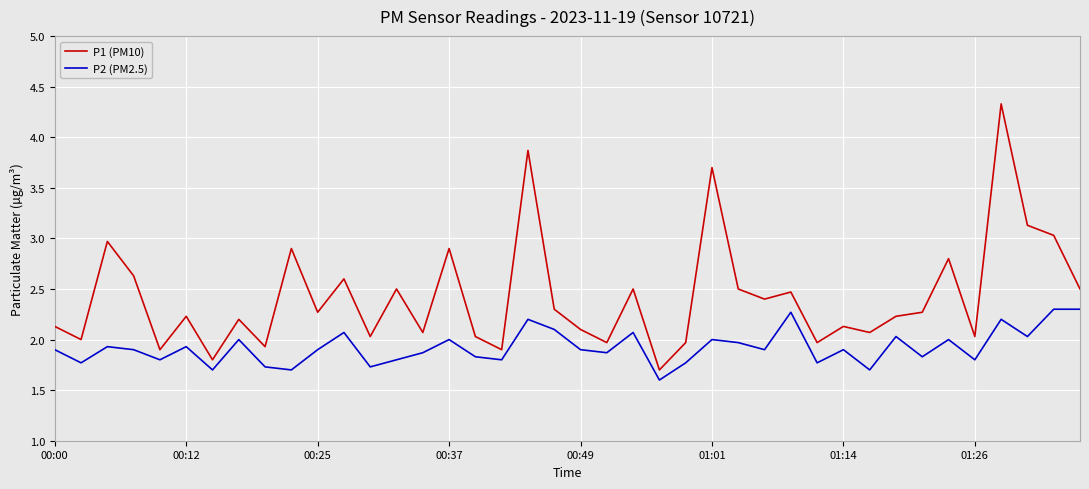

What is the minimum value shown in the chart?

1.6